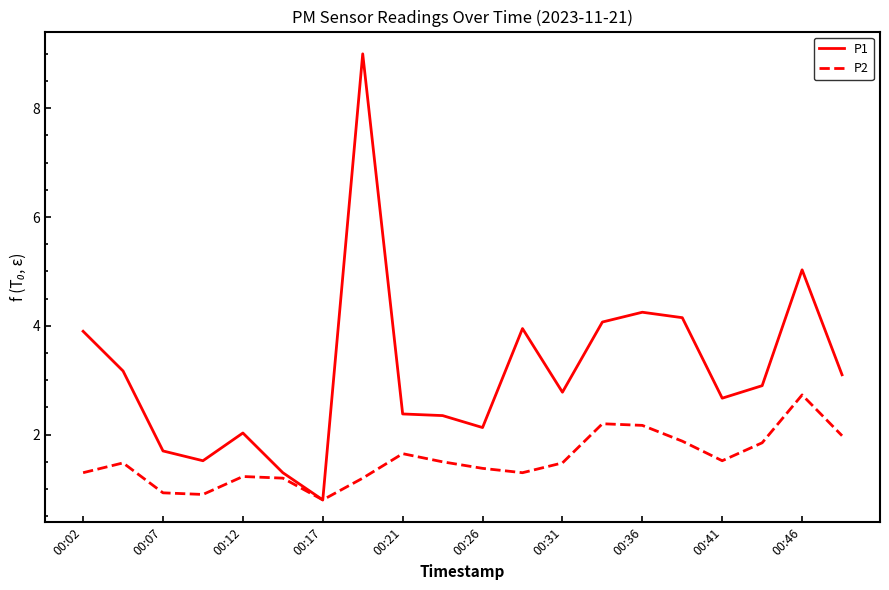

Rank the series by their maximum value, from highest to lowest.

P1, P2